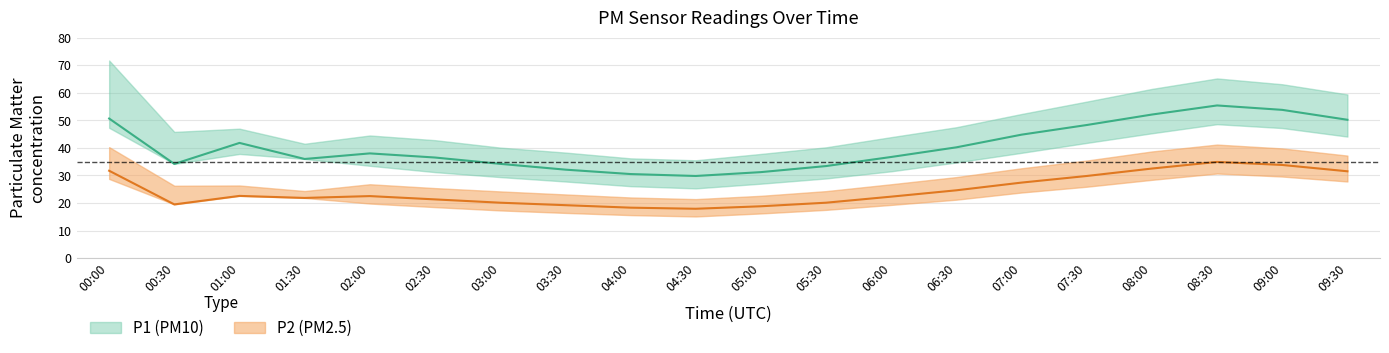

What is the value of the P1_upper point at the 6th from the left?

42.8